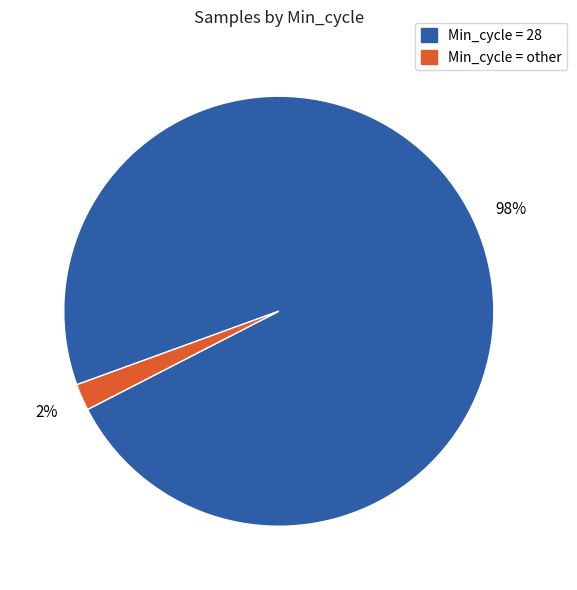

To the nearest percent, what is the difference between the largest and smallest slice percentages?

96%